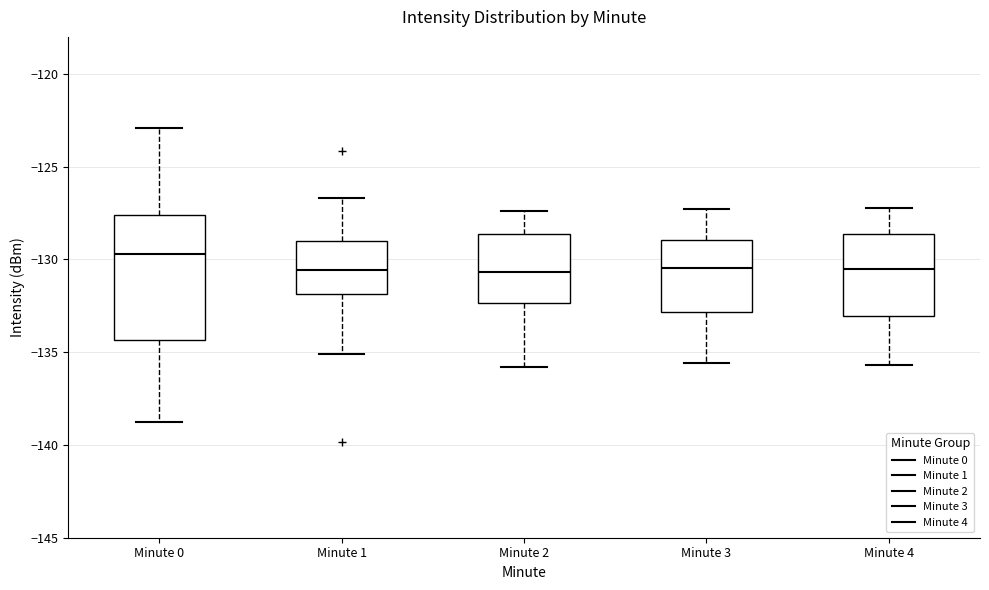

Reading left to right, transcribe this box plot: for each box, give where its median line is, the range the box spans, and where its two whiskers end, as read against the y-axis. The values are not printed on the chart, so give them approximately, as read against the axis.

Minute 0: median -129.5, box -134.5 to -127.5, whiskers -139.0 to -123.0
Minute 1: median -130.5, box -132.0 to -129.0, whiskers -135.0 to -126.5
Minute 2: median -130.5, box -132.5 to -128.5, whiskers -136.0 to -127.5
Minute 3: median -130.5, box -133.0 to -129.0, whiskers -135.5 to -127.5
Minute 4: median -130.5, box -133.0 to -128.5, whiskers -135.5 to -127.0